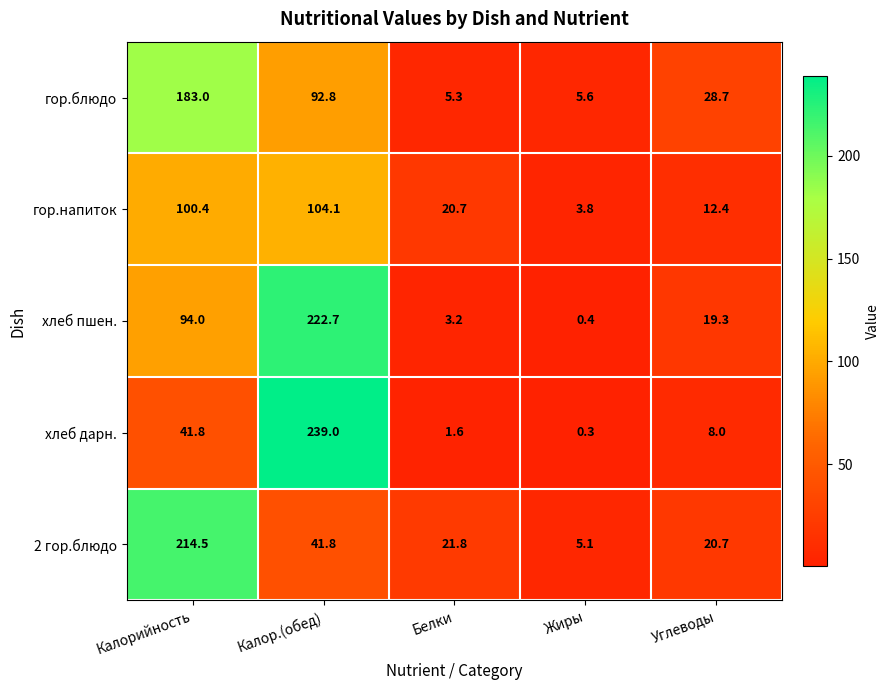

At which category is the sum across all series the highest?

Калор.(обед)